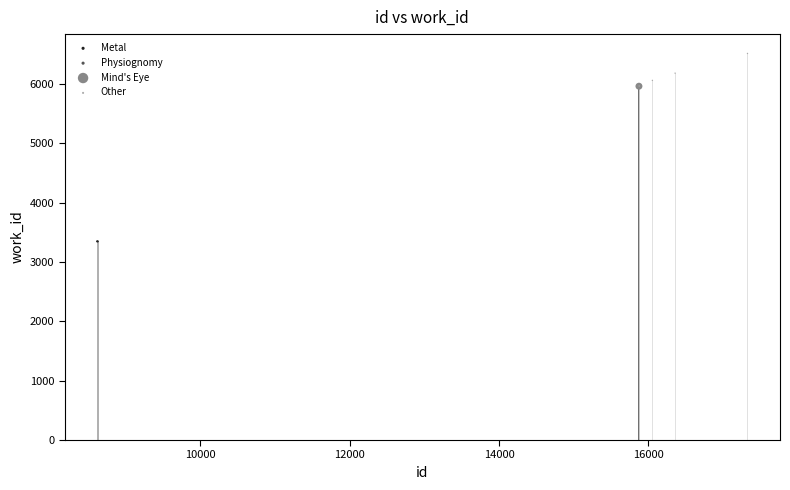

What are all the series names shown in the legend?

Metal, Physiognomy, Mind's Eye, Other